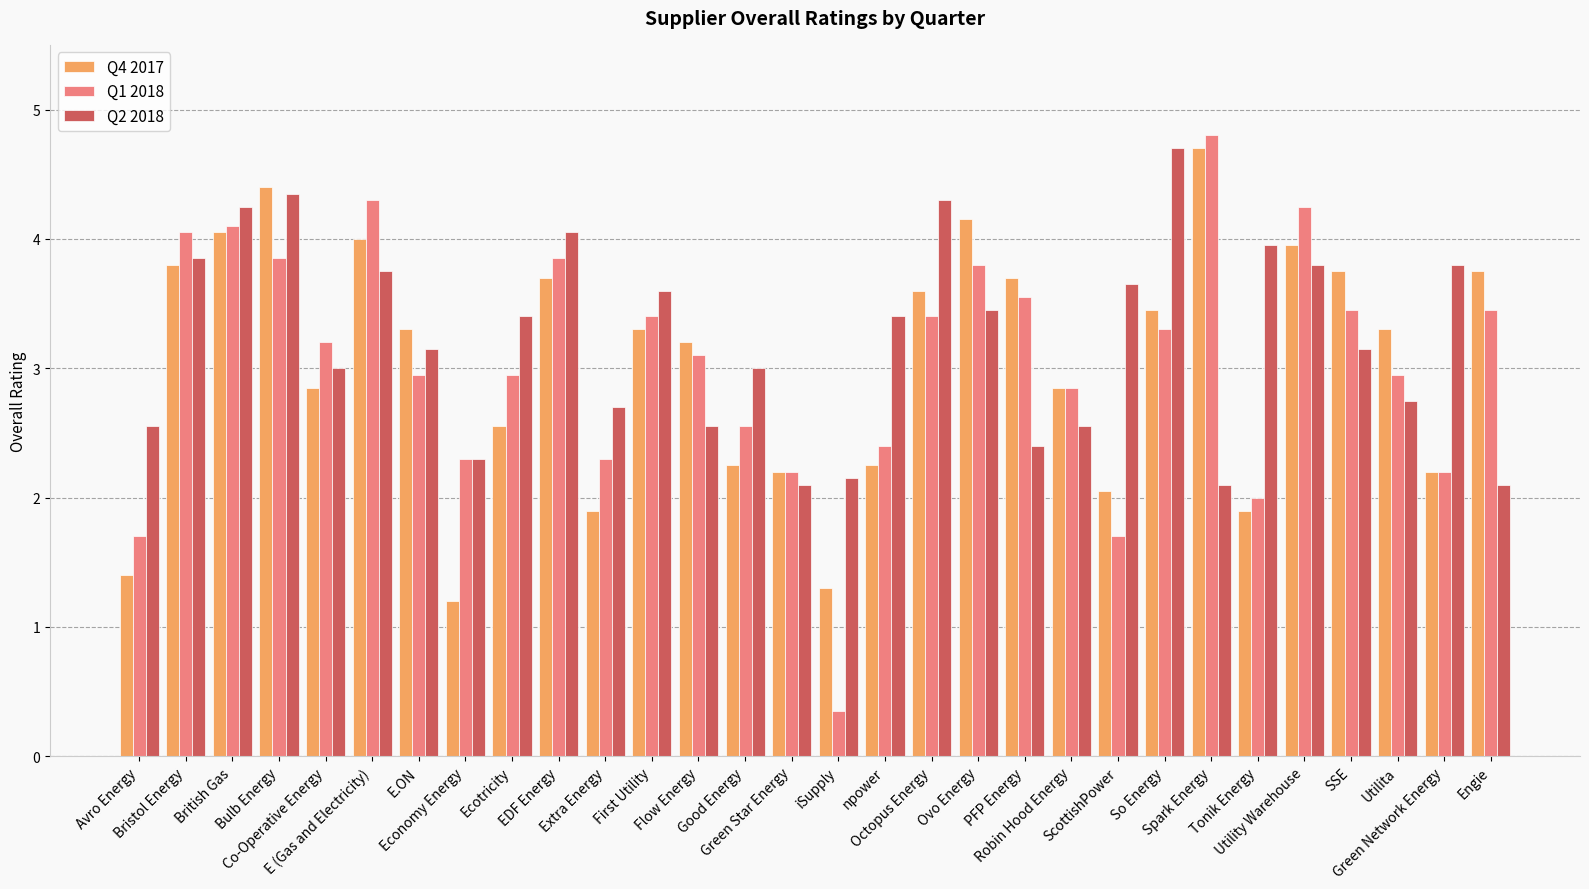

Which series has the widest spread of values?

Q1 2018